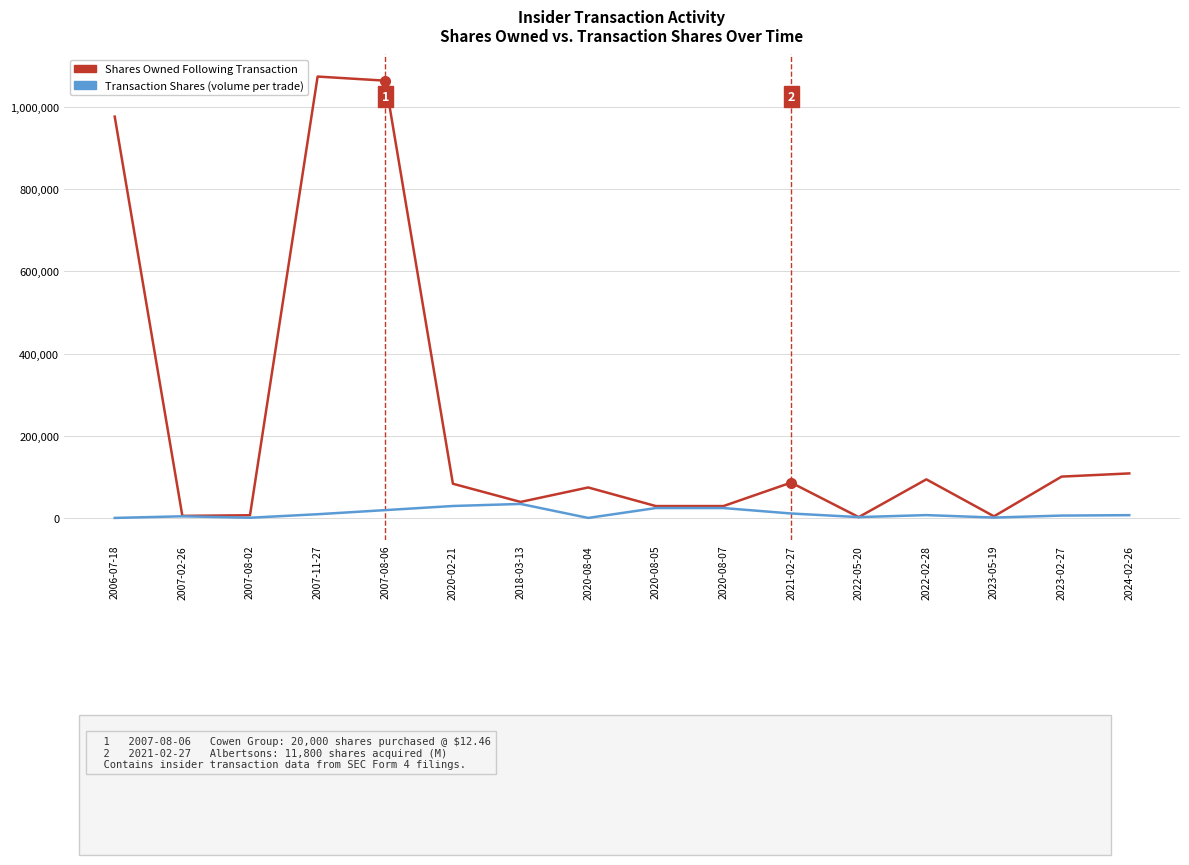

What is the greatest value displayed?

1073345